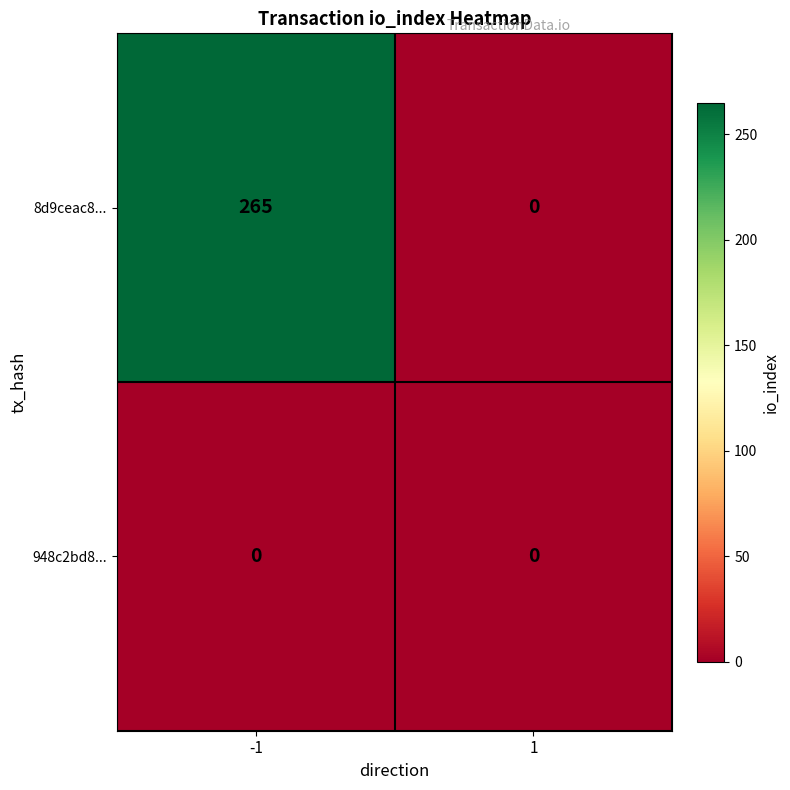

At -1, list the series in order from largest to smallest.

8d9ceac8..., 948c2bd8...